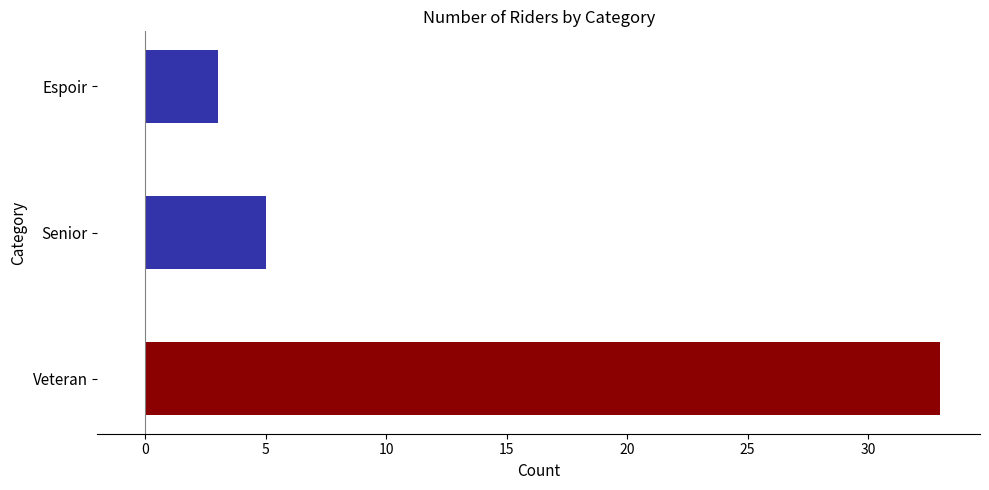

At which category does the chart reach its peak across all series?

Veteran